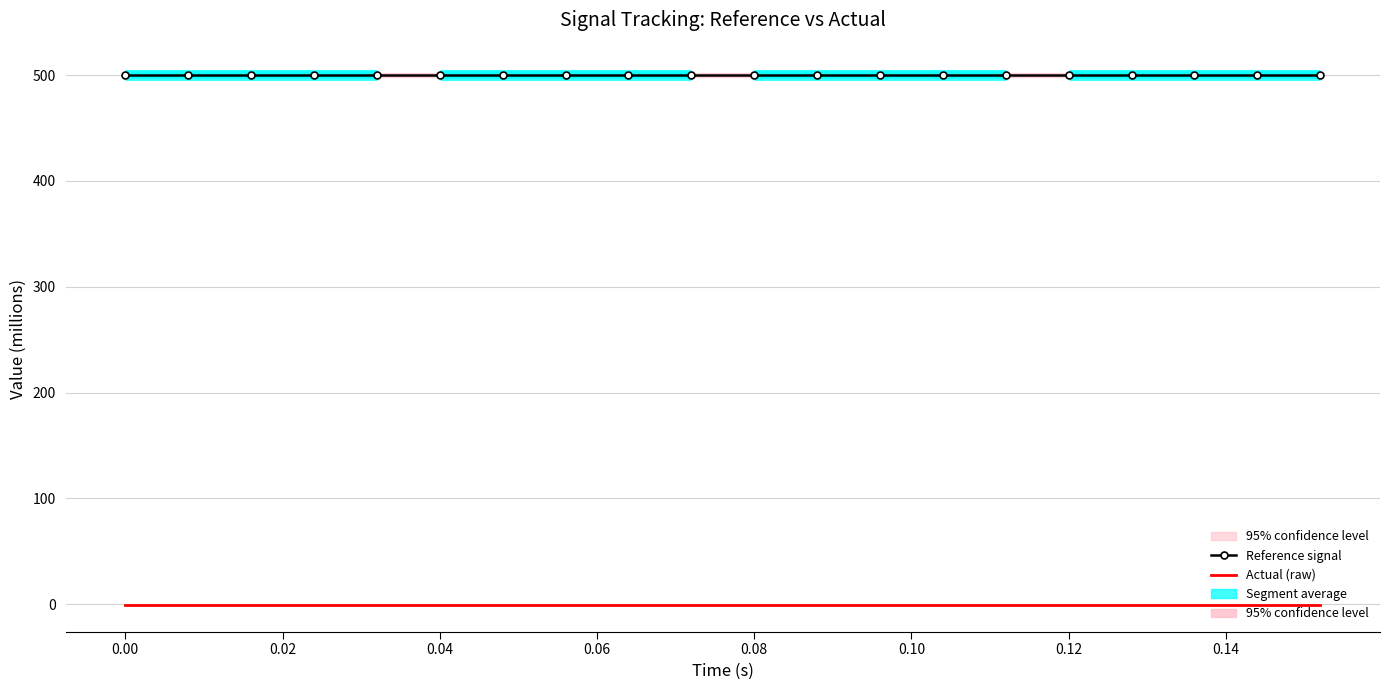

Is the value of Reference signal at 0.10 greater than the value of Actual (raw) at 15?

Yes